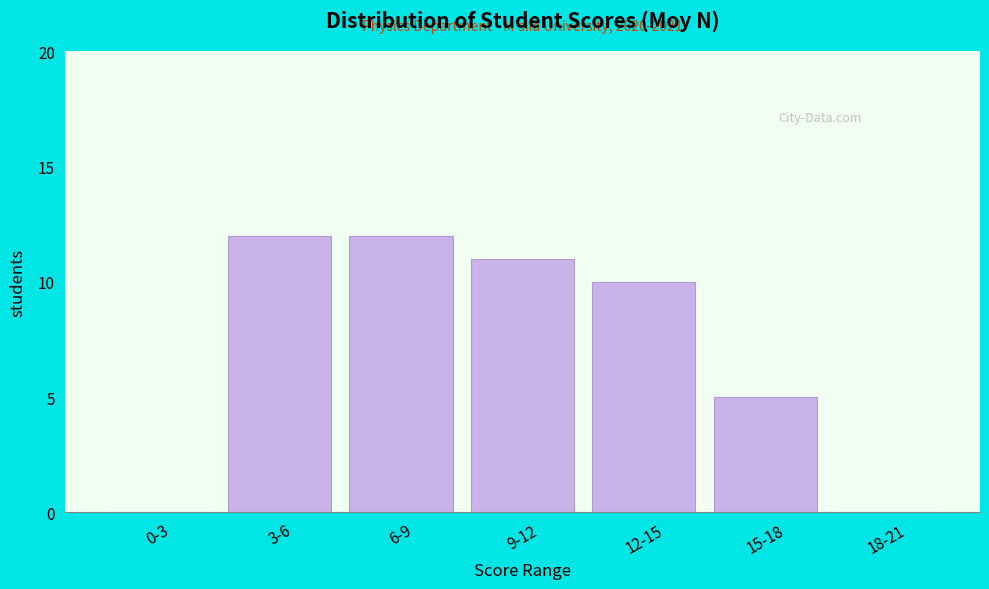

Reading left to right, transcribe all the data shown in this chart.

0-3=0	3-6=12	6-9=12	9-12=11	12-15=10	15-18=5	18-21=0